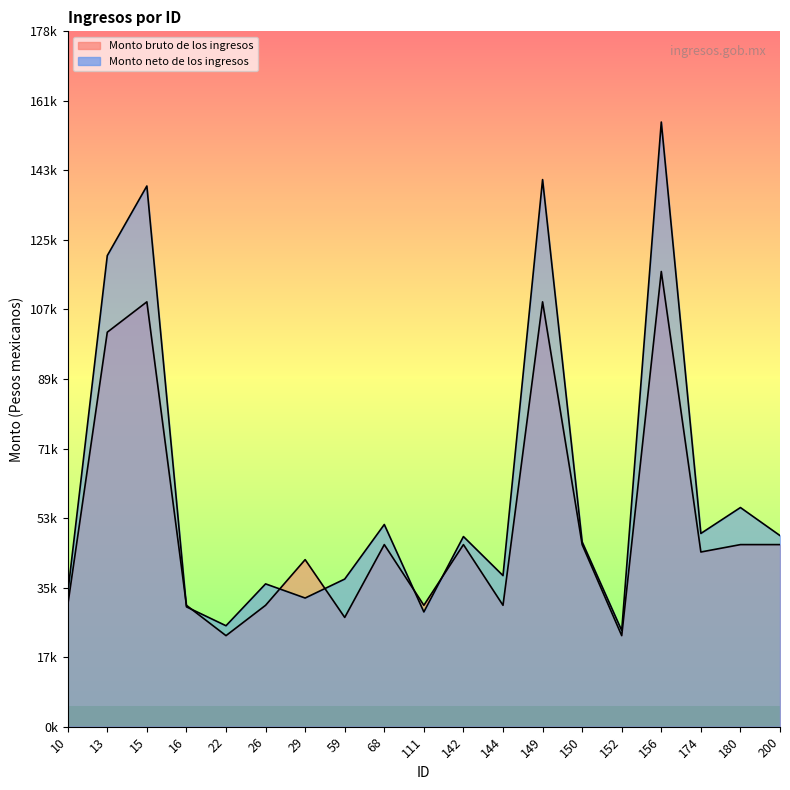

What is the approximate value of Monto neto de los ingresos at 142?

48941.4